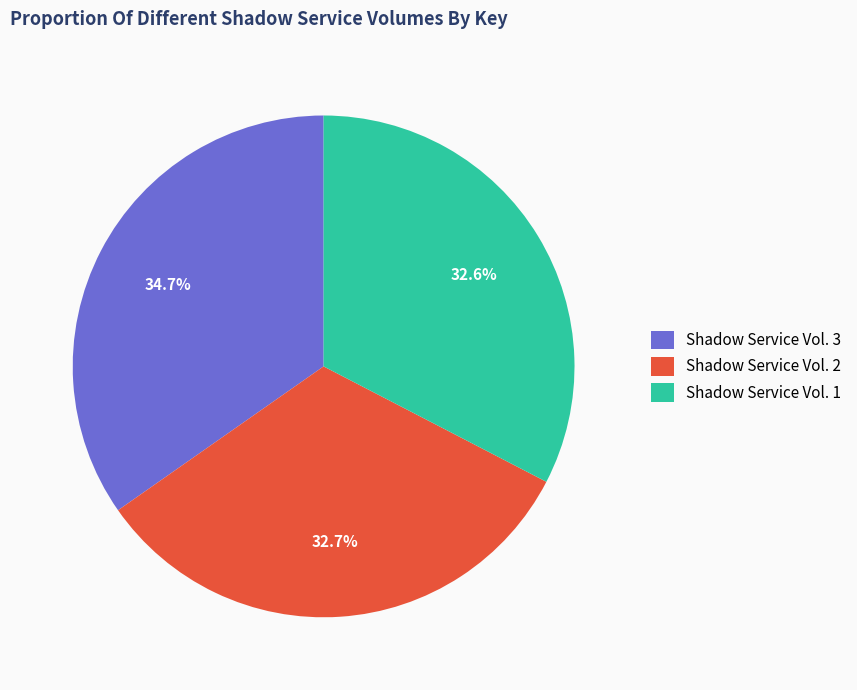

How much of the chart is everything except Shadow Service Vol. 3?

65.3%